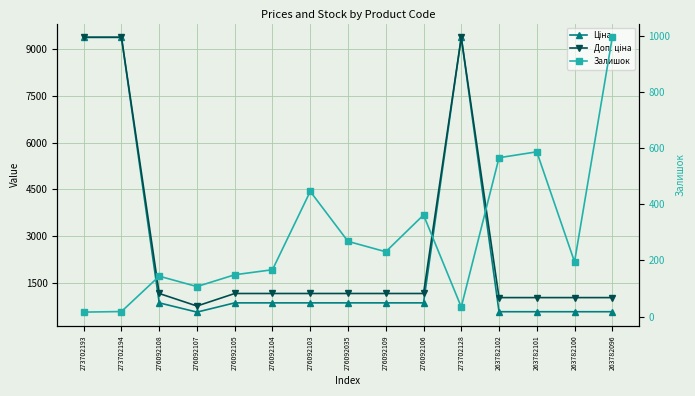

Reading left to right, list all the values displayed in this chart.

Ціна: 273702193=9384.0	273702194=9384.0	276092108=848.4	276092107=551.5	276092105=848.4	276092104=848.4	276092103=848.4	276092035=848.4	276092109=848.4	276092106=848.4	273702128=9384.0	263782102=564.0	263782101=564.0	263782100=564.0	263782096=564.0
Доп. ціна: 273702193=9384.0	273702194=9384.0	276092108=1149.7	276092107=747.0	276092105=1149.7	276092104=1149.7	276092103=1149.7	276092035=1149.7	276092109=1149.7	276092106=1149.7	273702128=9384.0	263782102=1017.8	263782101=1017.8	263782100=1017.8	263782096=1017.8
Залишок: 273702193=16.0	273702194=18.0	276092108=144.0	276092107=107.0	276092105=149.0	276092104=167.0	276092103=446.0	276092035=268.0	276092109=231.0	276092106=362.0	273702128=34.0	263782102=566.0	263782101=587.0	263782100=195.0	263782096=995.0